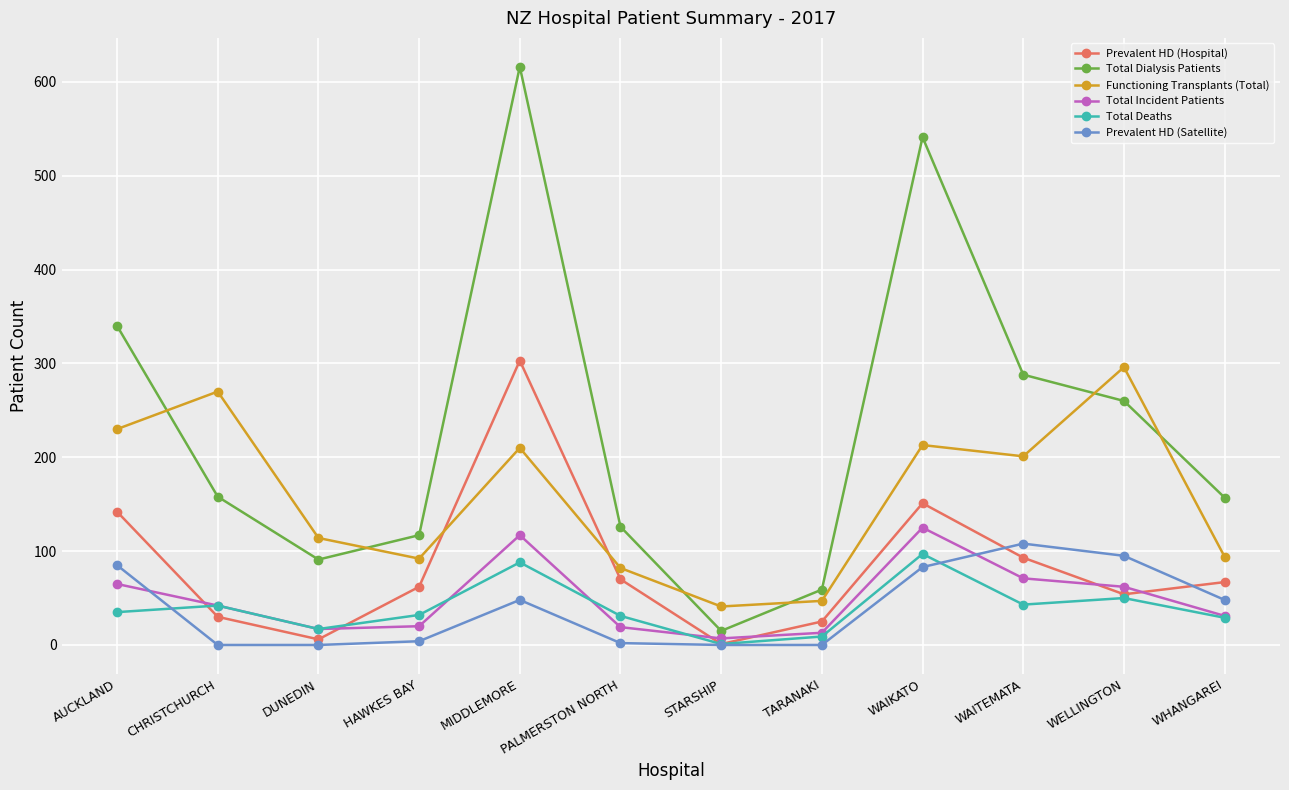

Between HAWKES BAY and WAIKATO, which series saw the biggest shift?

Total Dialysis Patients